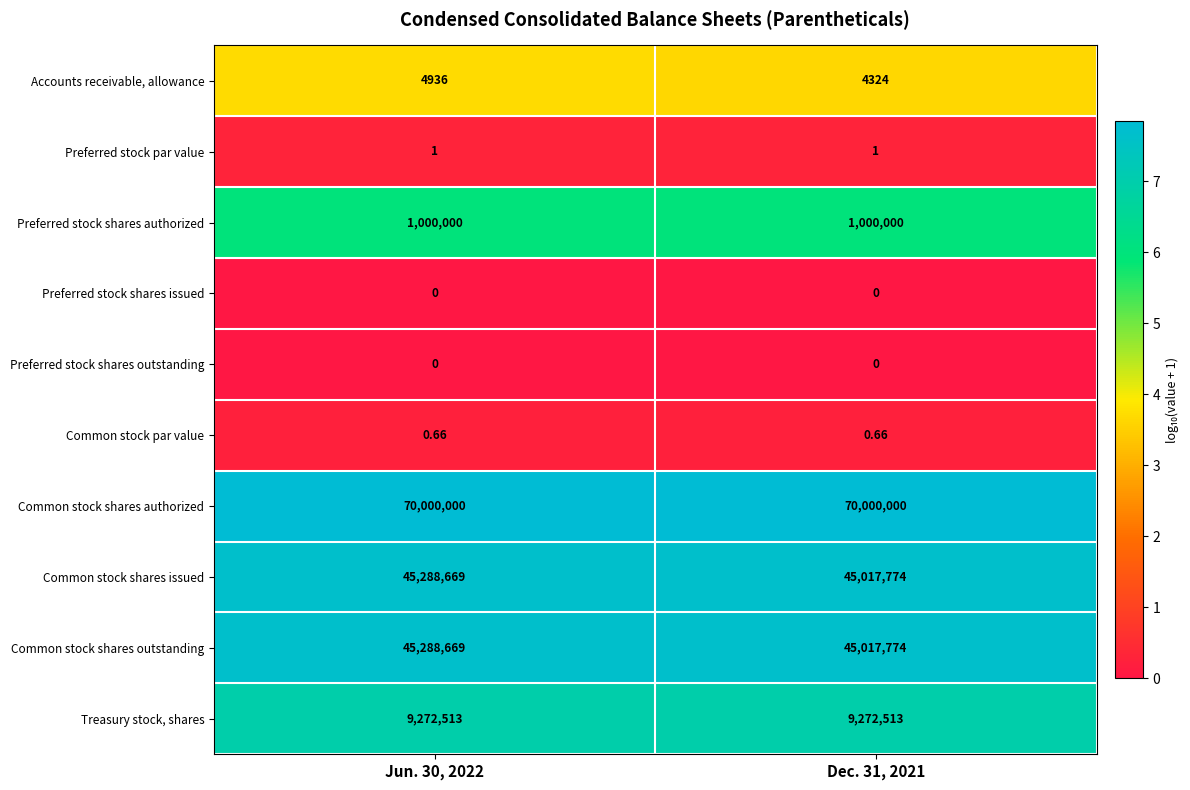

Which series has the largest total across all categories?

Common stock shares authorized